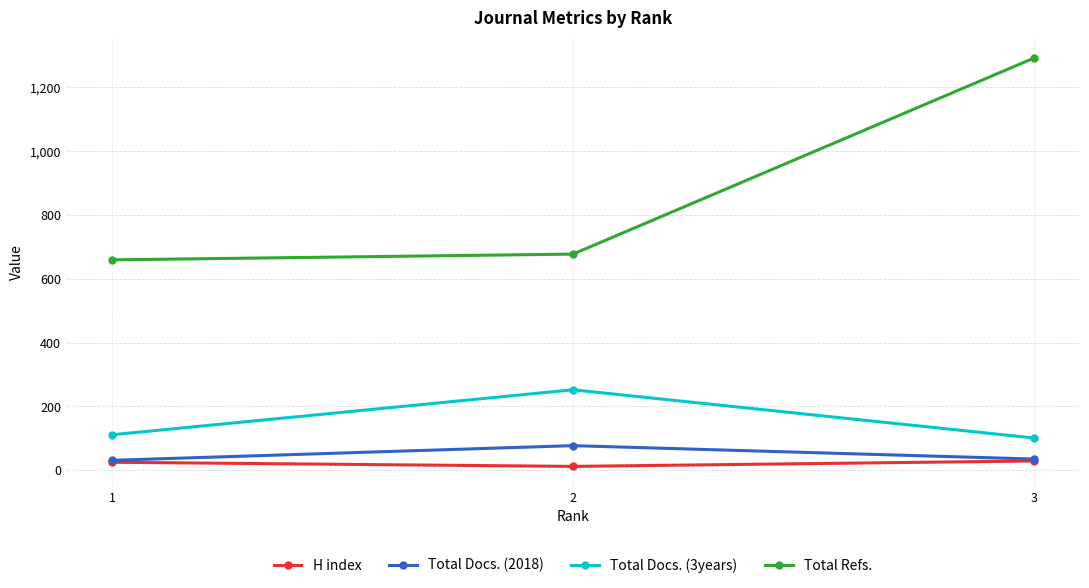

Which series has the largest range (max minus min)?

Total Refs.